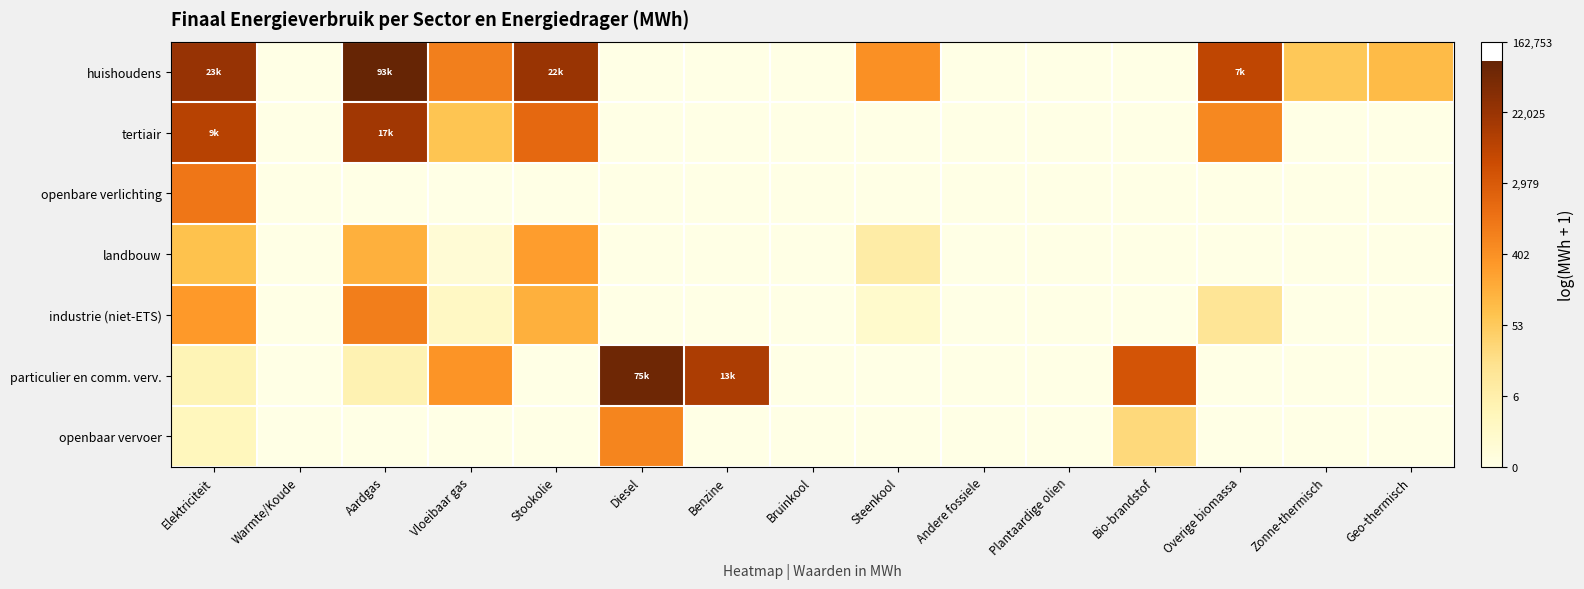

What is the spread (max minus min) of values at Aardgas?

11.4